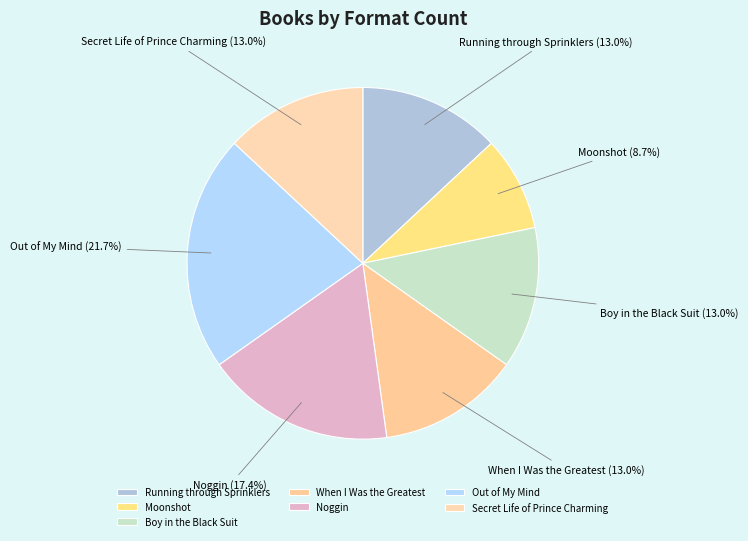

Approximately how many times larger is the value at When I Was the Greatest compared to Boy in the Black Suit?

1.0